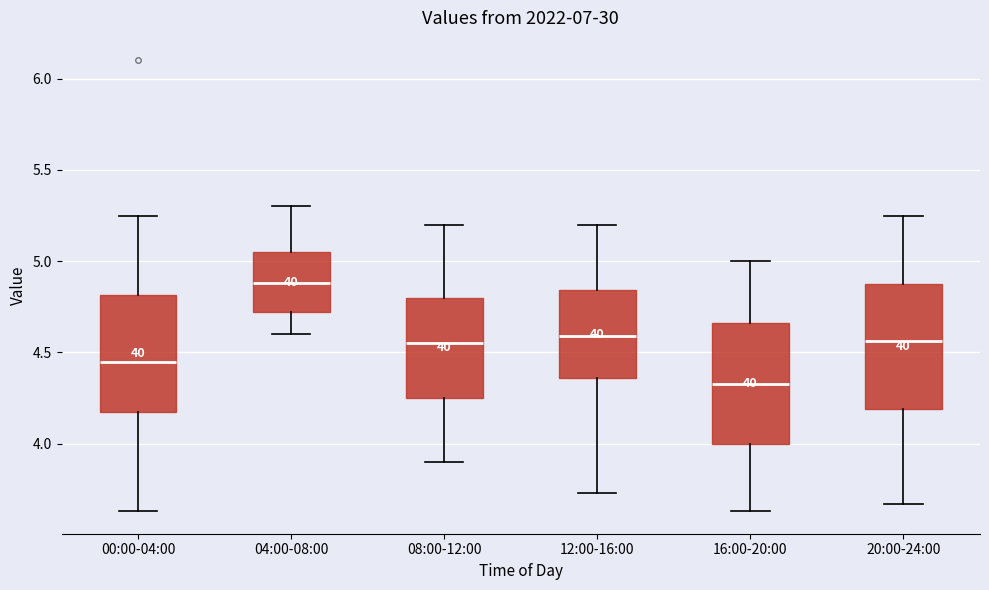

Reading left to right, transcribe this box plot: for each box, give where its median line is, the range the box spans, and where its two whiskers end, as read against the y-axis. The values are not printed on the chart, so give them approximately, as read against the axis.

00:00-04:00: median 4.45, box 4.15 to 4.80, whiskers 3.65 to 5.25
04:00-08:00: median 4.90, box 4.70 to 5.05, whiskers 4.60 to 5.30
08:00-12:00: median 4.55, box 4.25 to 4.80, whiskers 3.90 to 5.20
12:00-16:00: median 4.60, box 4.35 to 4.85, whiskers 3.75 to 5.20
16:00-20:00: median 4.35, box 4.00 to 4.65, whiskers 3.65 to 5.00
20:00-24:00: median 4.55, box 4.20 to 4.90, whiskers 3.65 to 5.25